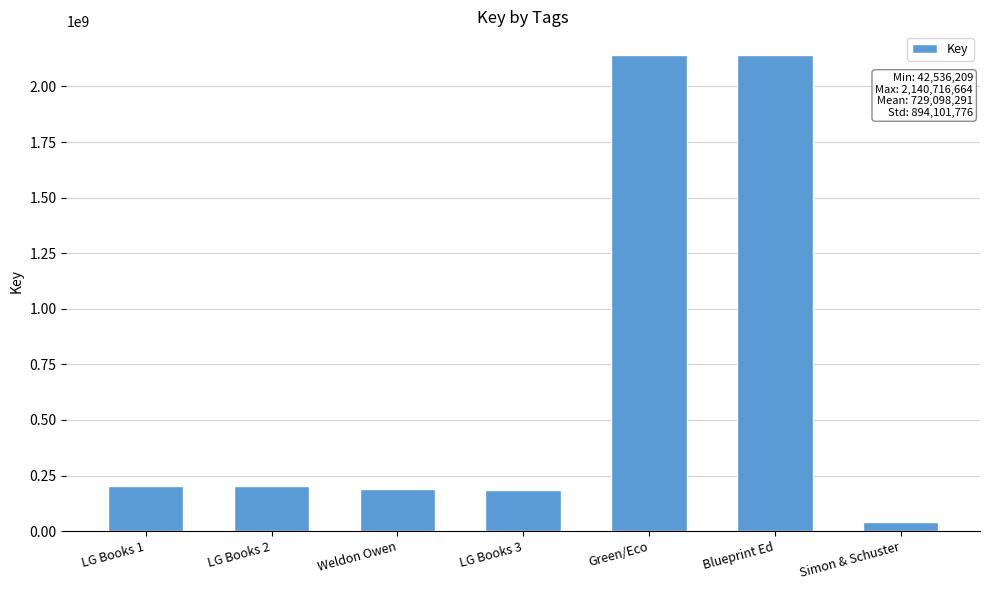

How many series are shown in this chart?

1